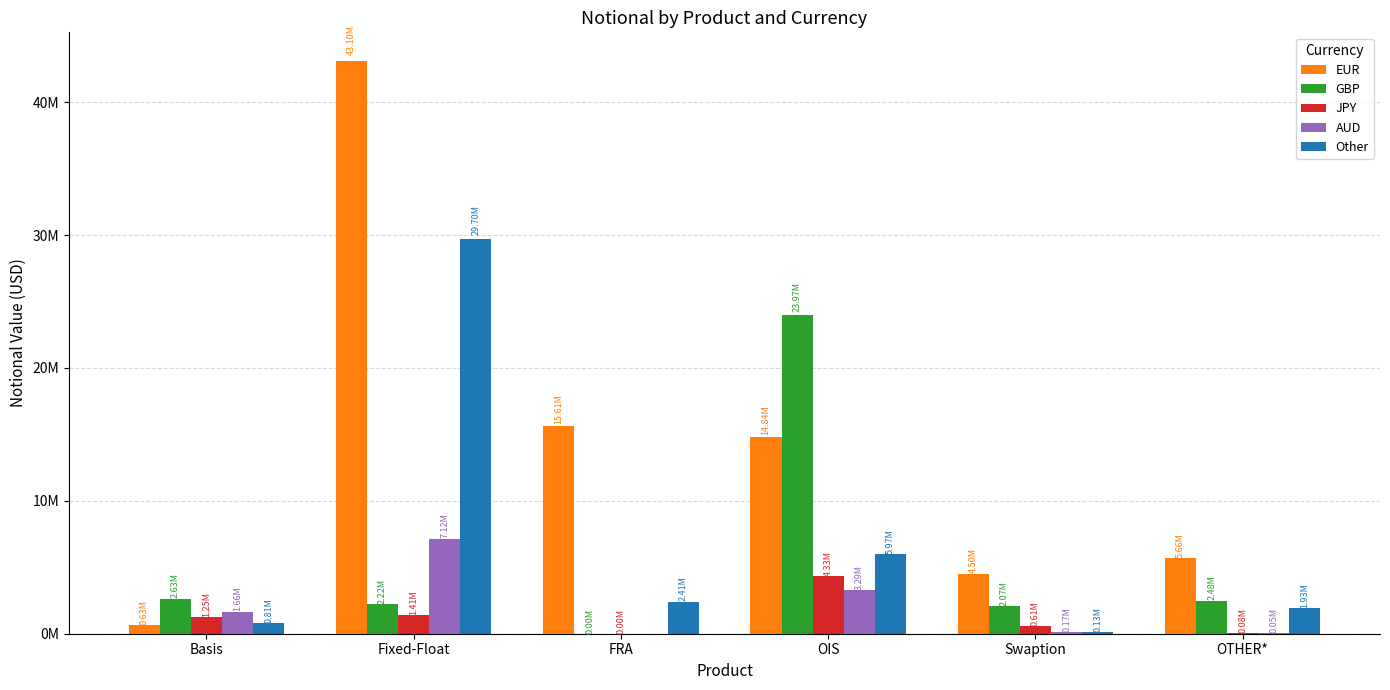

What is the approximate value of JPY at FRA?

791